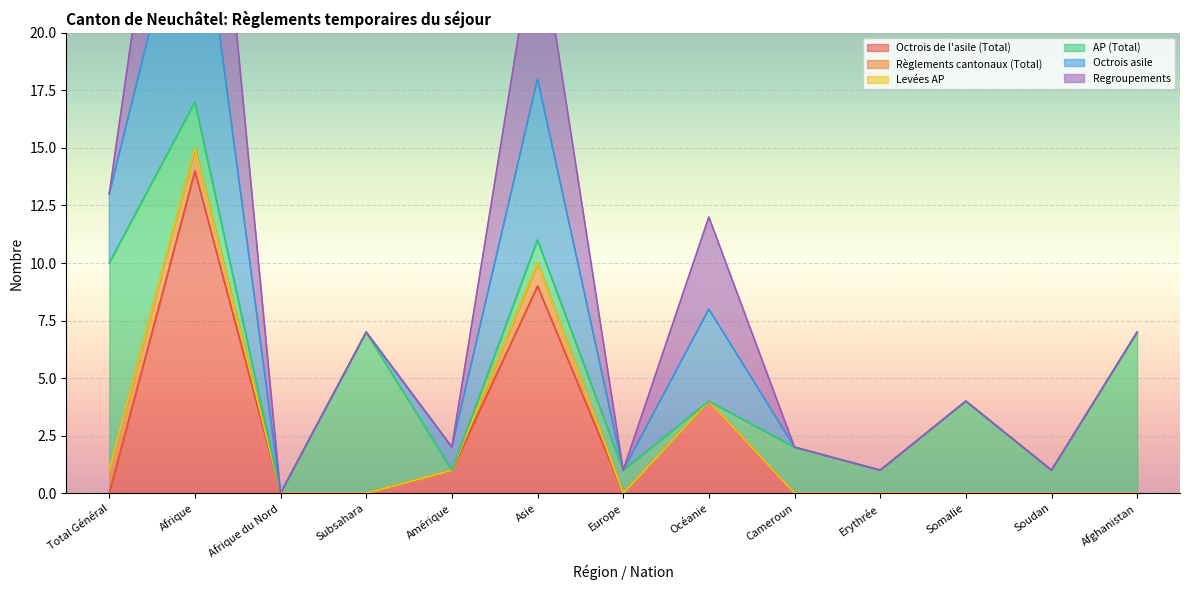

Is the value of Octrois de l'asile (Total) at Europe greater than the value of Regroupements at Europe?

No